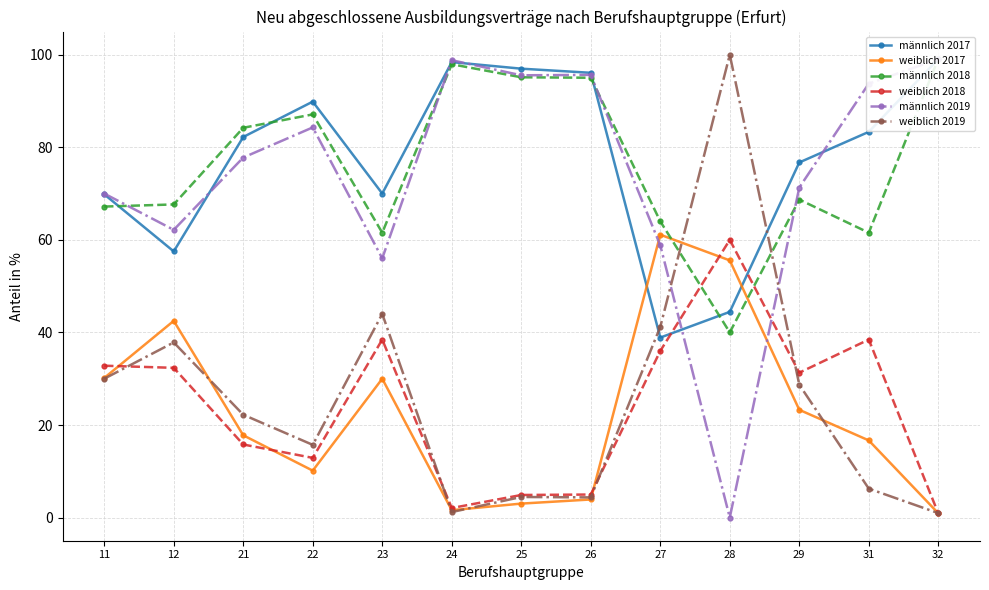

At which label does männlich 2017 reach its minimum?

27